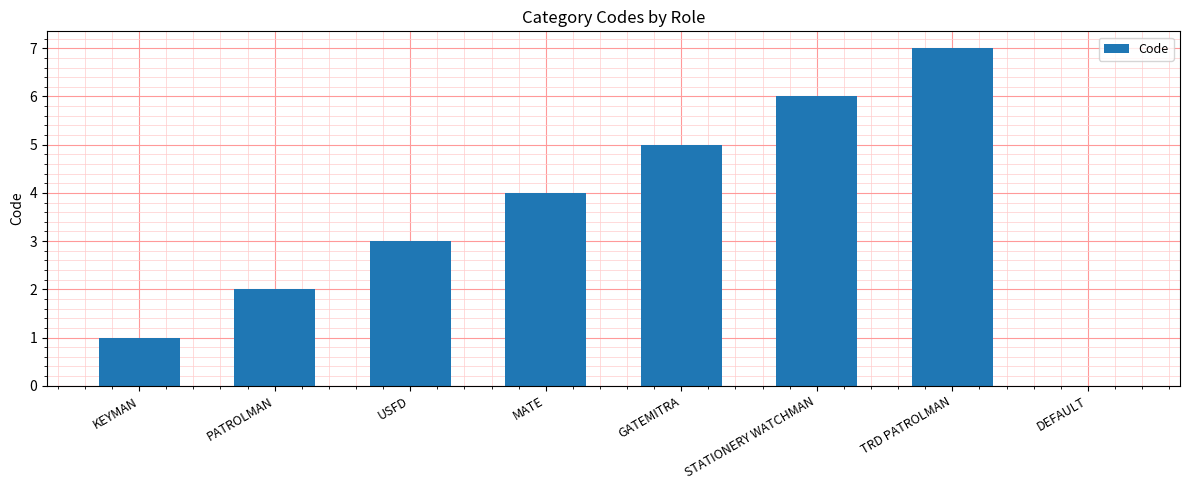

Count the values in the range 2 to 6.

5